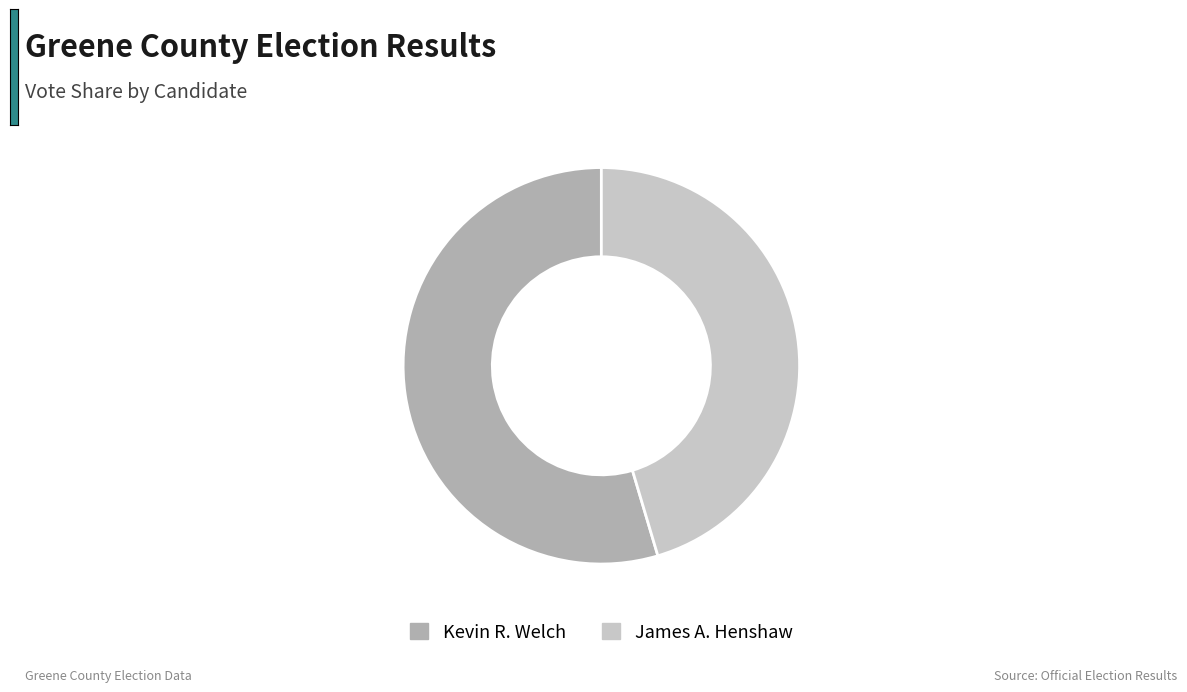

Which slice is the largest?

Kevin R. Welch